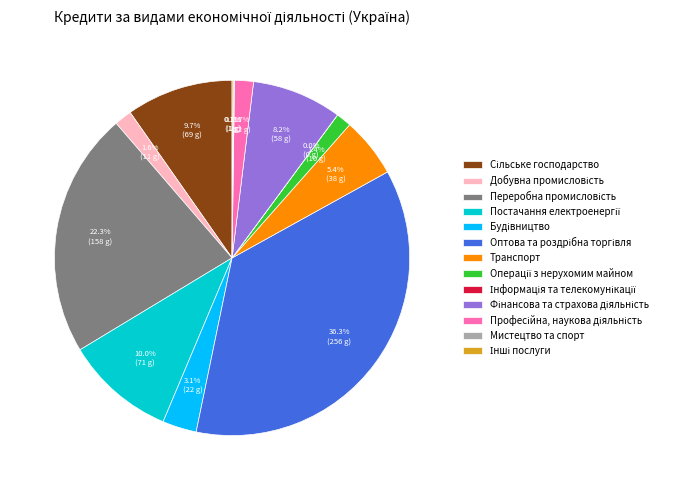

Is there a majority slice in this chart?

No